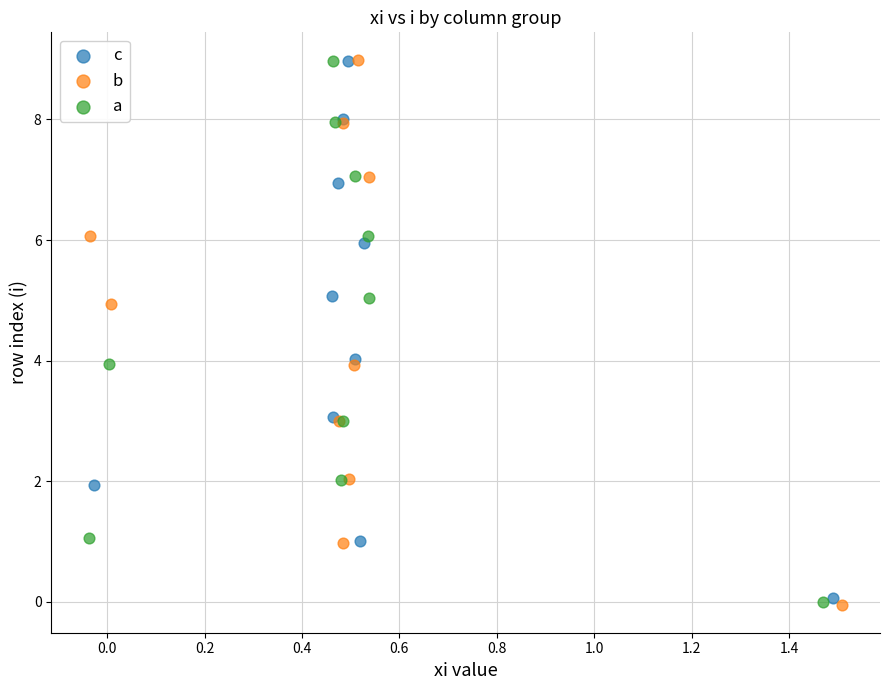

Which series has the largest Y range (max minus min)?

b